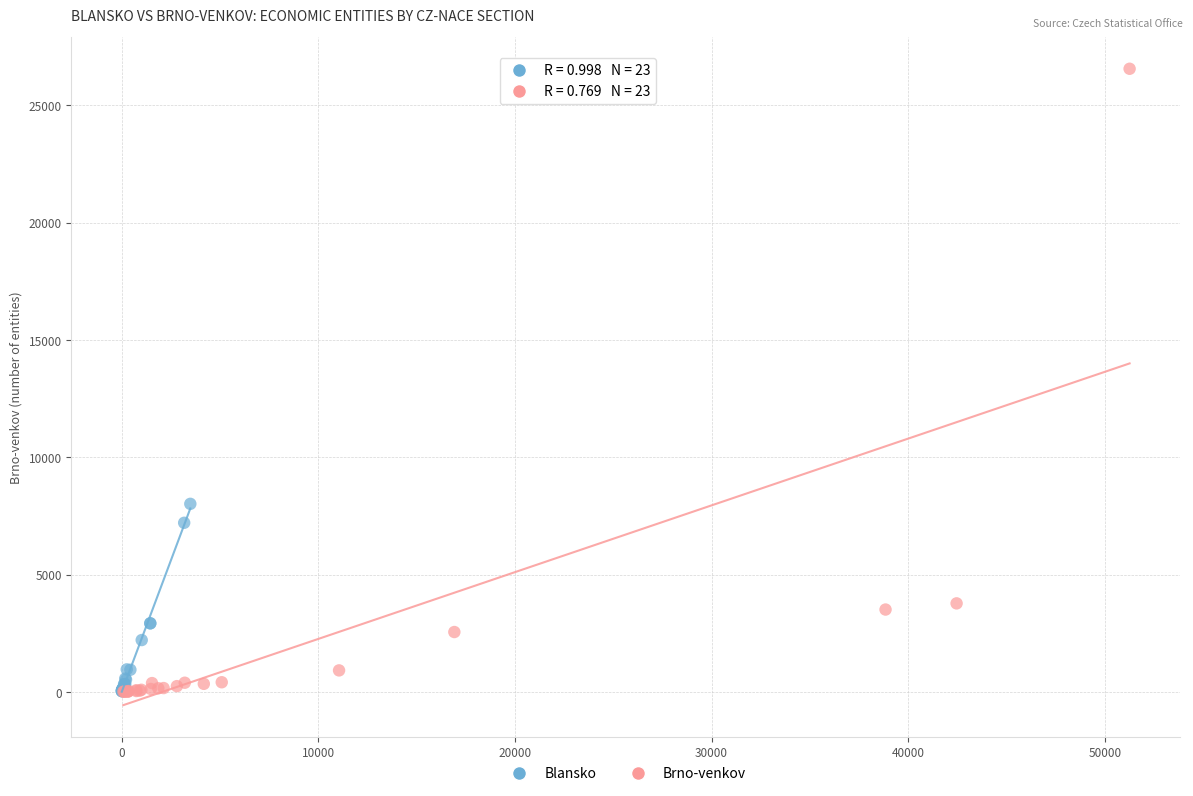

Which series reaches the maximum Y coordinate?

Brno-venkov